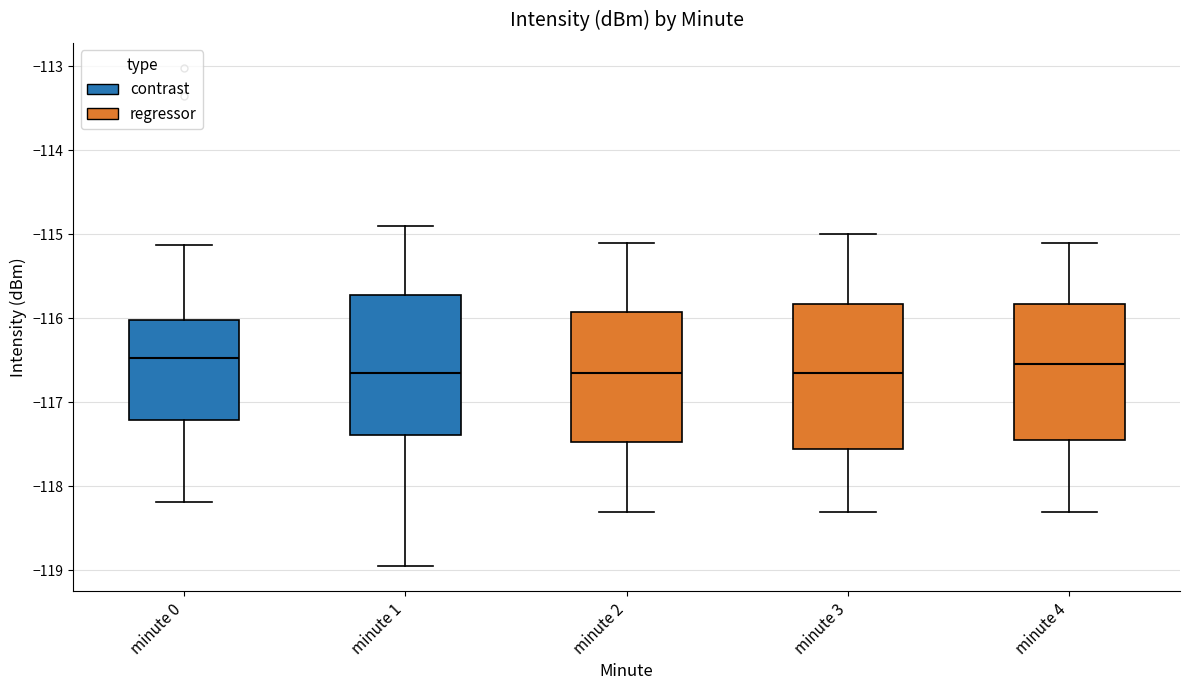

Reading left to right, read every box against the y-axis: the position of its median line, the range the box covers, and the ends of its whiskers. The values are not printed on the chart, so give them approximately, as read against the axis.

minute 0: median -116.5, box -117.2 to -116.0, whiskers -118.2 to -115.1
minute 1: median -116.6, box -117.4 to -115.7, whiskers -119.0 to -114.9
minute 2: median -116.6, box -117.5 to -115.9, whiskers -118.3 to -115.1
minute 3: median -116.6, box -117.5 to -115.8, whiskers -118.3 to -115.0
minute 4: median -116.5, box -117.4 to -115.8, whiskers -118.3 to -115.1